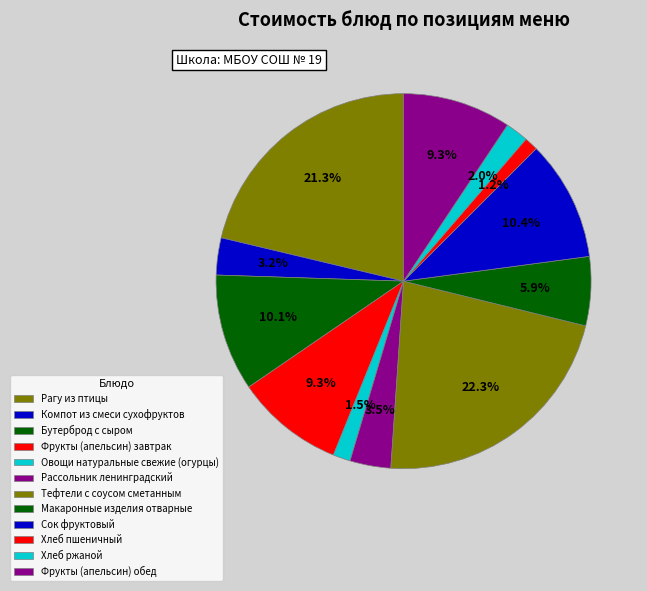

Count the number of slices in the pie.

12